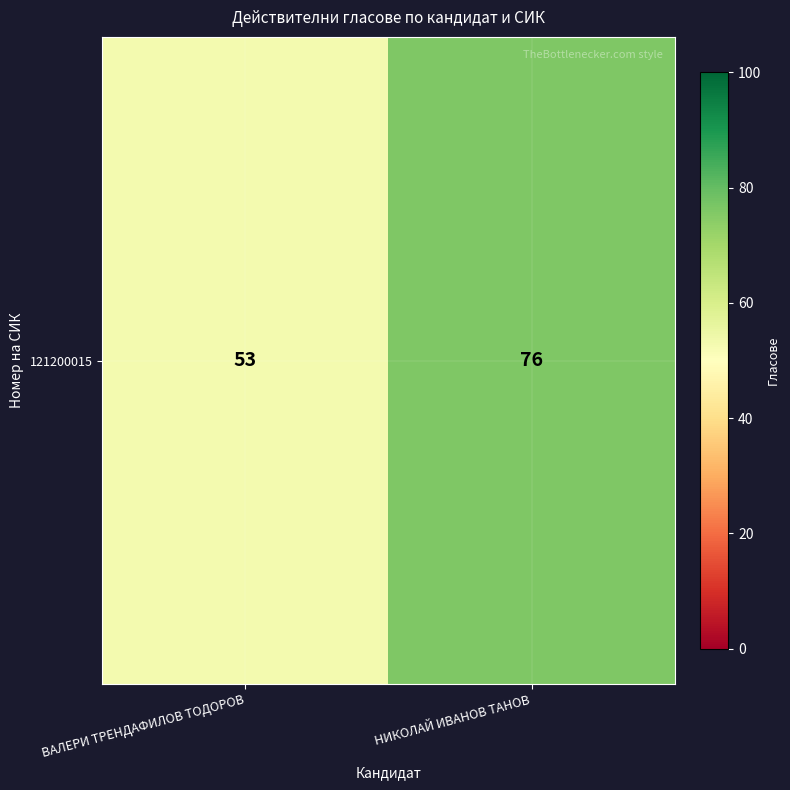

What is the sum of the values at ВАЛЕРИ ТРЕНДАФИЛОВ ТОДОРОВ and НИКОЛАЙ ИВАНОВ ТАНОВ?

129